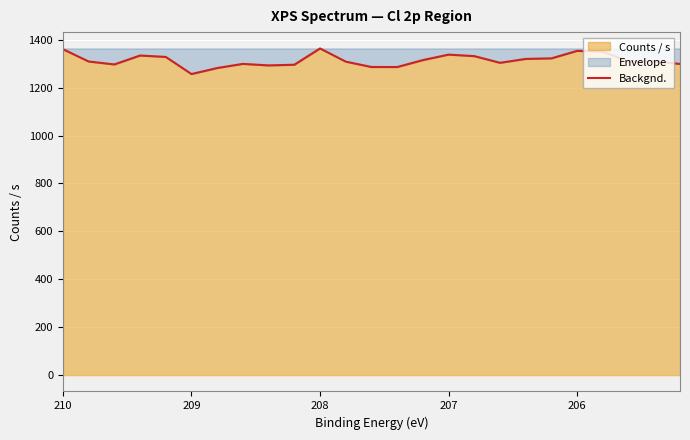

Reading right to left, what are all the values shown in this chart?

1298.8	1310.8	1308.8	1350.0	1353.5	1322.2	1319.9	1303.6	1331.5	1337.8	1314.9	1286.0	1286.2	1308.5	1363.6	1295.6	1292.8	1299.1	1281.8	1256.7	1328.2	1334.1	1296.8	1309.2	1360.5